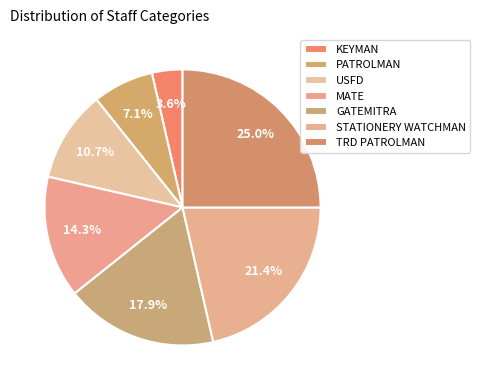

Do USFD and MATE together represent more than half of the pie?

No